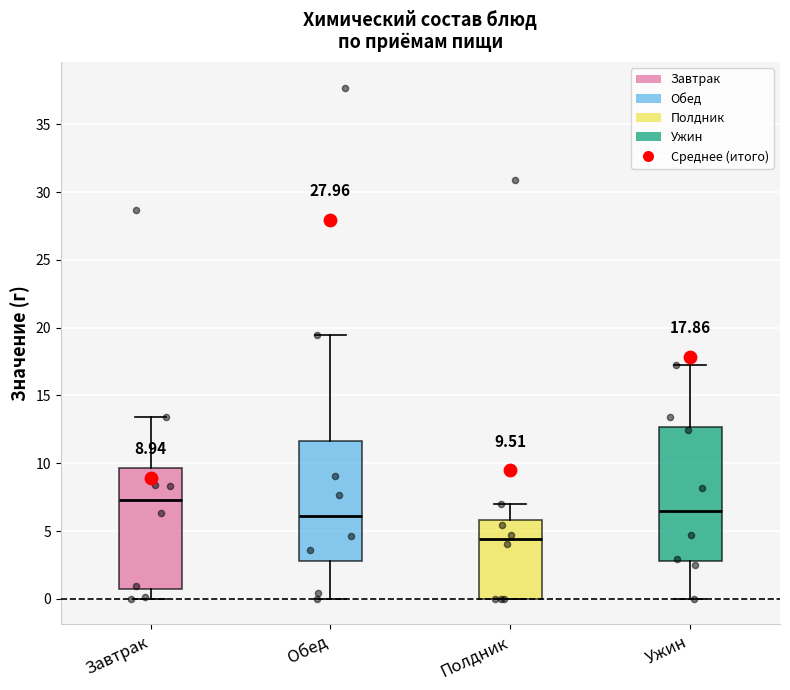

Which box is the tallest, from its lower edge to its upper edge?

Ужин